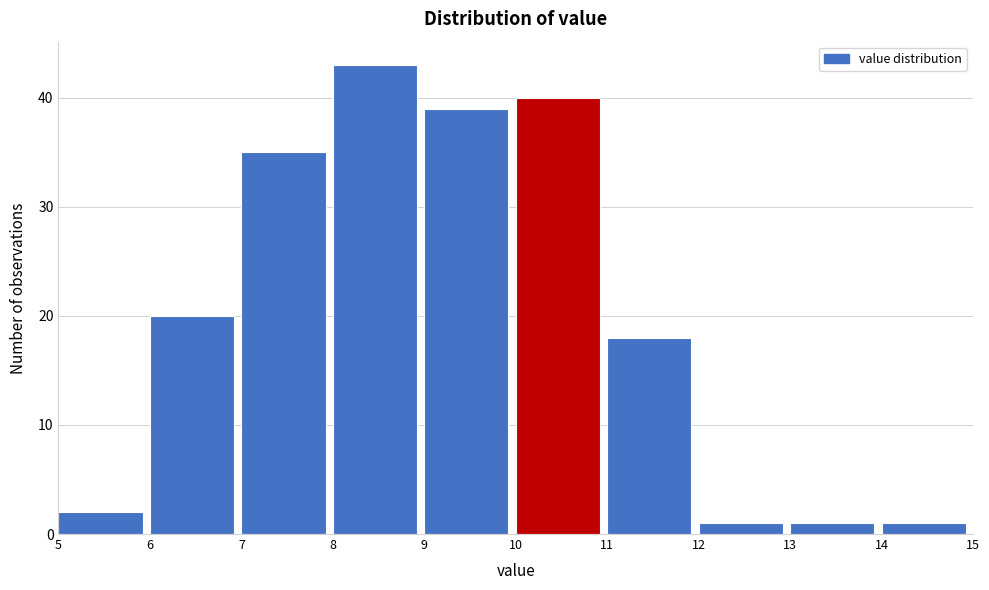

Reading left to right, list every bar in this chart as the range it spans on the x-axis followed by its height. The values are not printed on the chart, so give them approximately, as read against the axis.

5 to 6: 2
6 to 7: 20
7 to 8: 35
8 to 9: 43
9 to 10: 39
10 to 11: 40
11 to 12: 18
12 to 13: 1
13 to 14: 1
14 to 15: 1